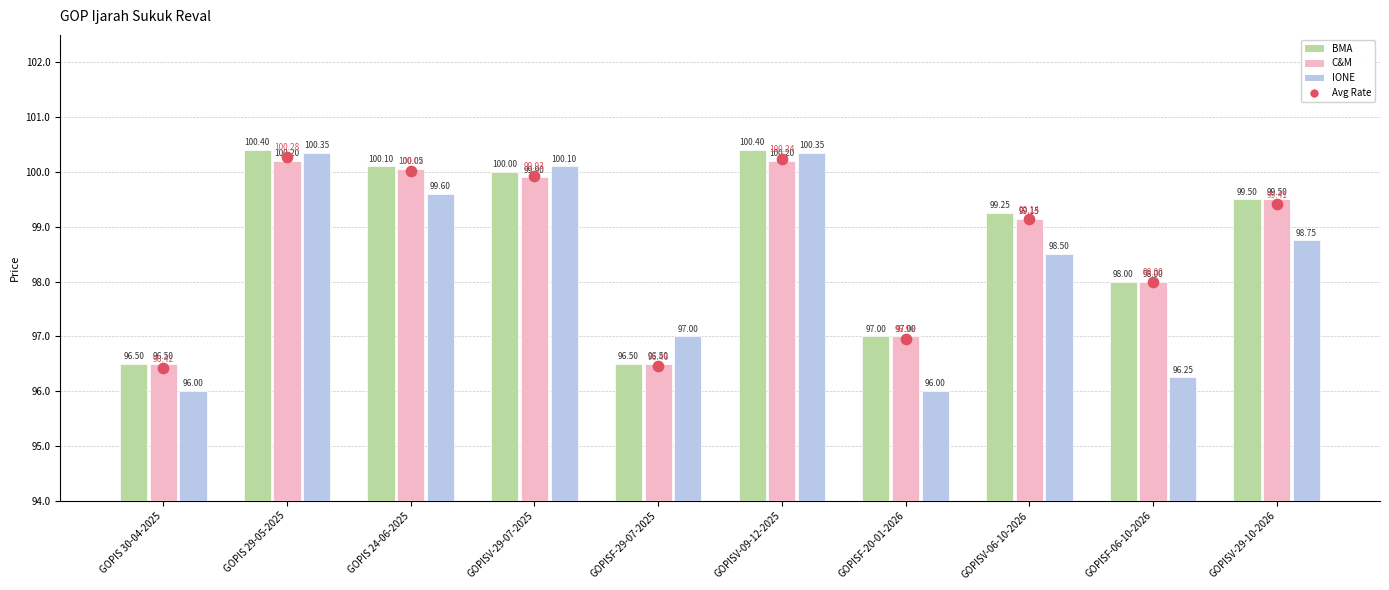

What are all the series names shown in the legend?

BMA, C&M, IONE, Avg Rate